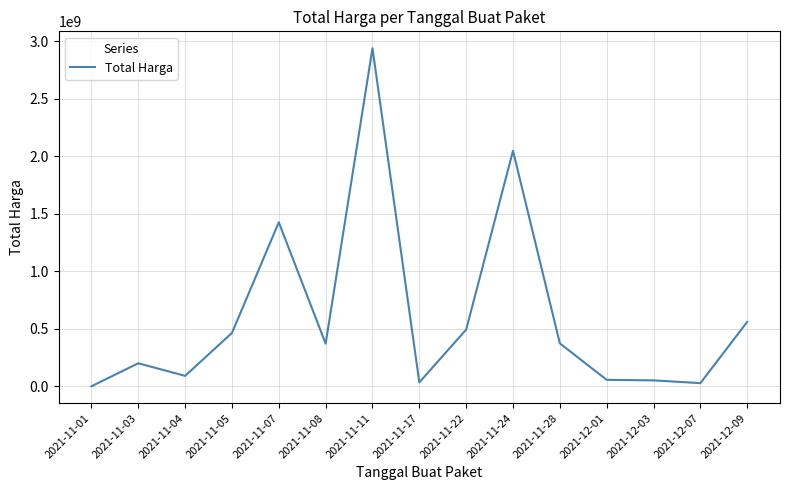

What is the change in value from 2021-11-03 to 2021-11-08?

+170351530